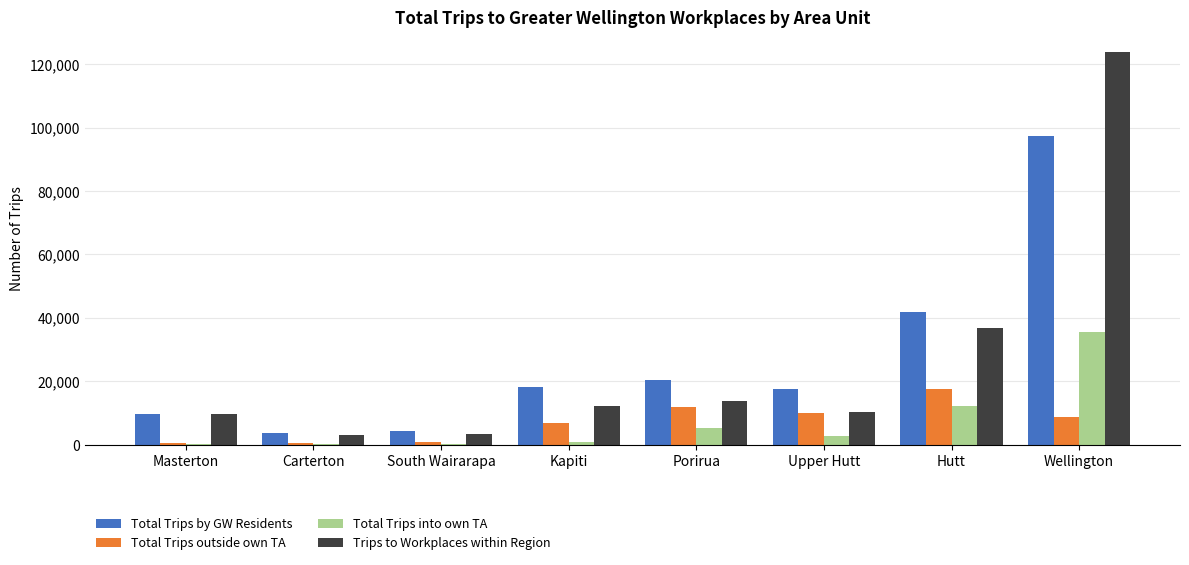

What are all the series names shown in the legend?

Total Trips by GW Residents, Total Trips outside own TA, Total Trips into own TA, Trips to Workplaces within Region